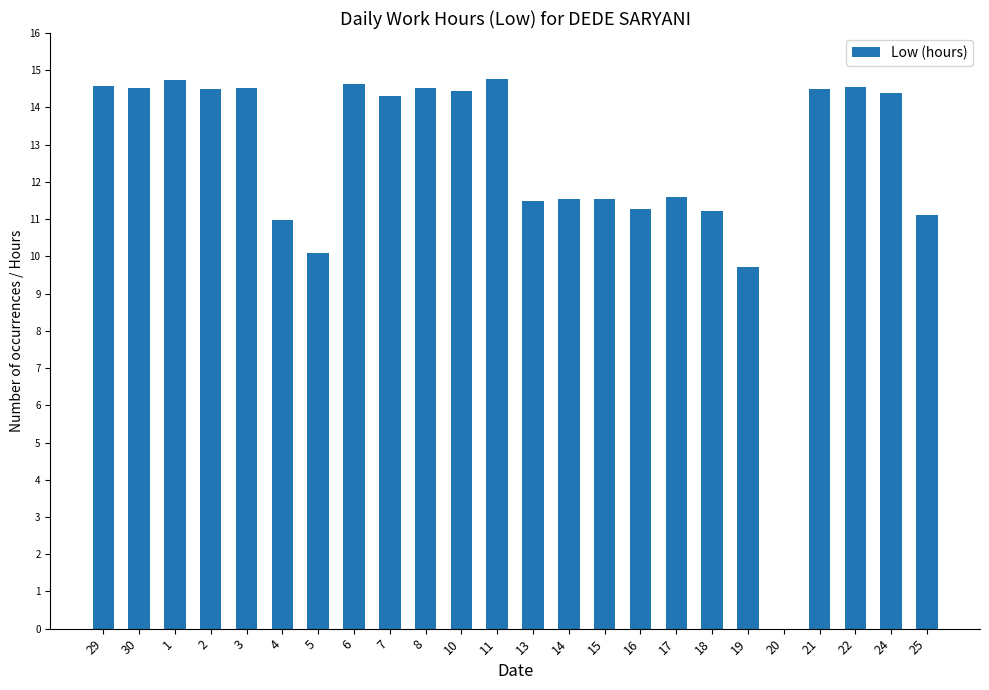

What is the sum of all values?

299.5